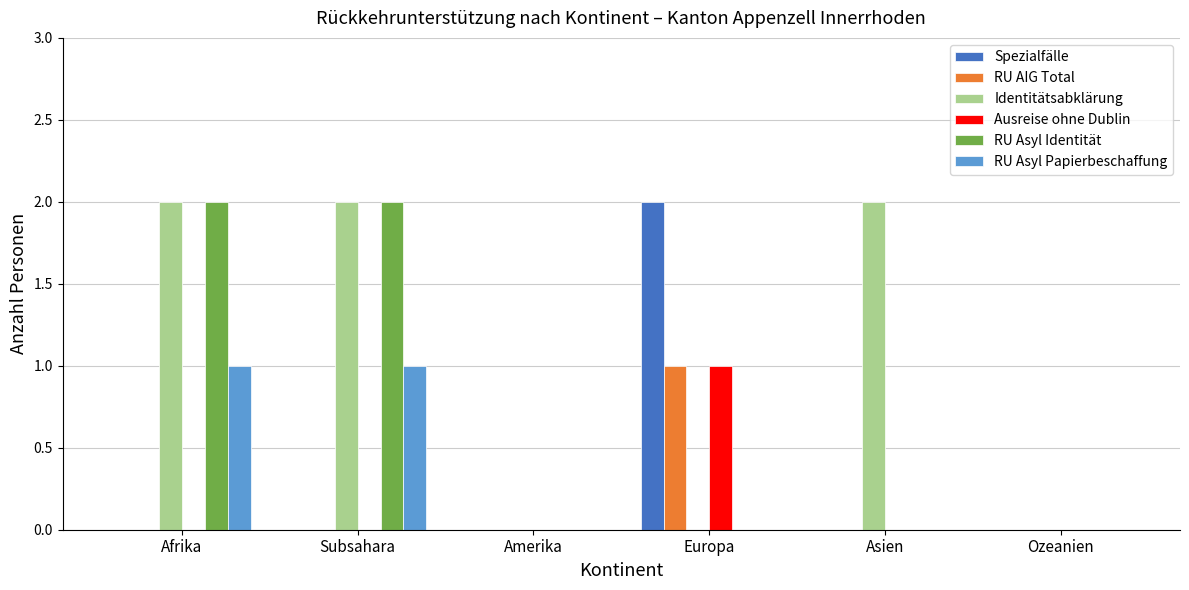

What is the sum of all Ausreise ohne Dublin values?

1